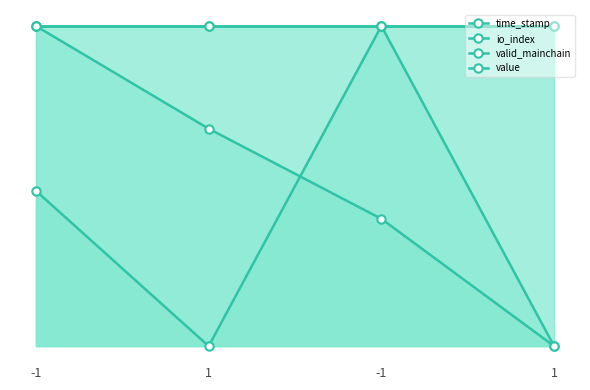

What is the label of the 4th point from the left?

1